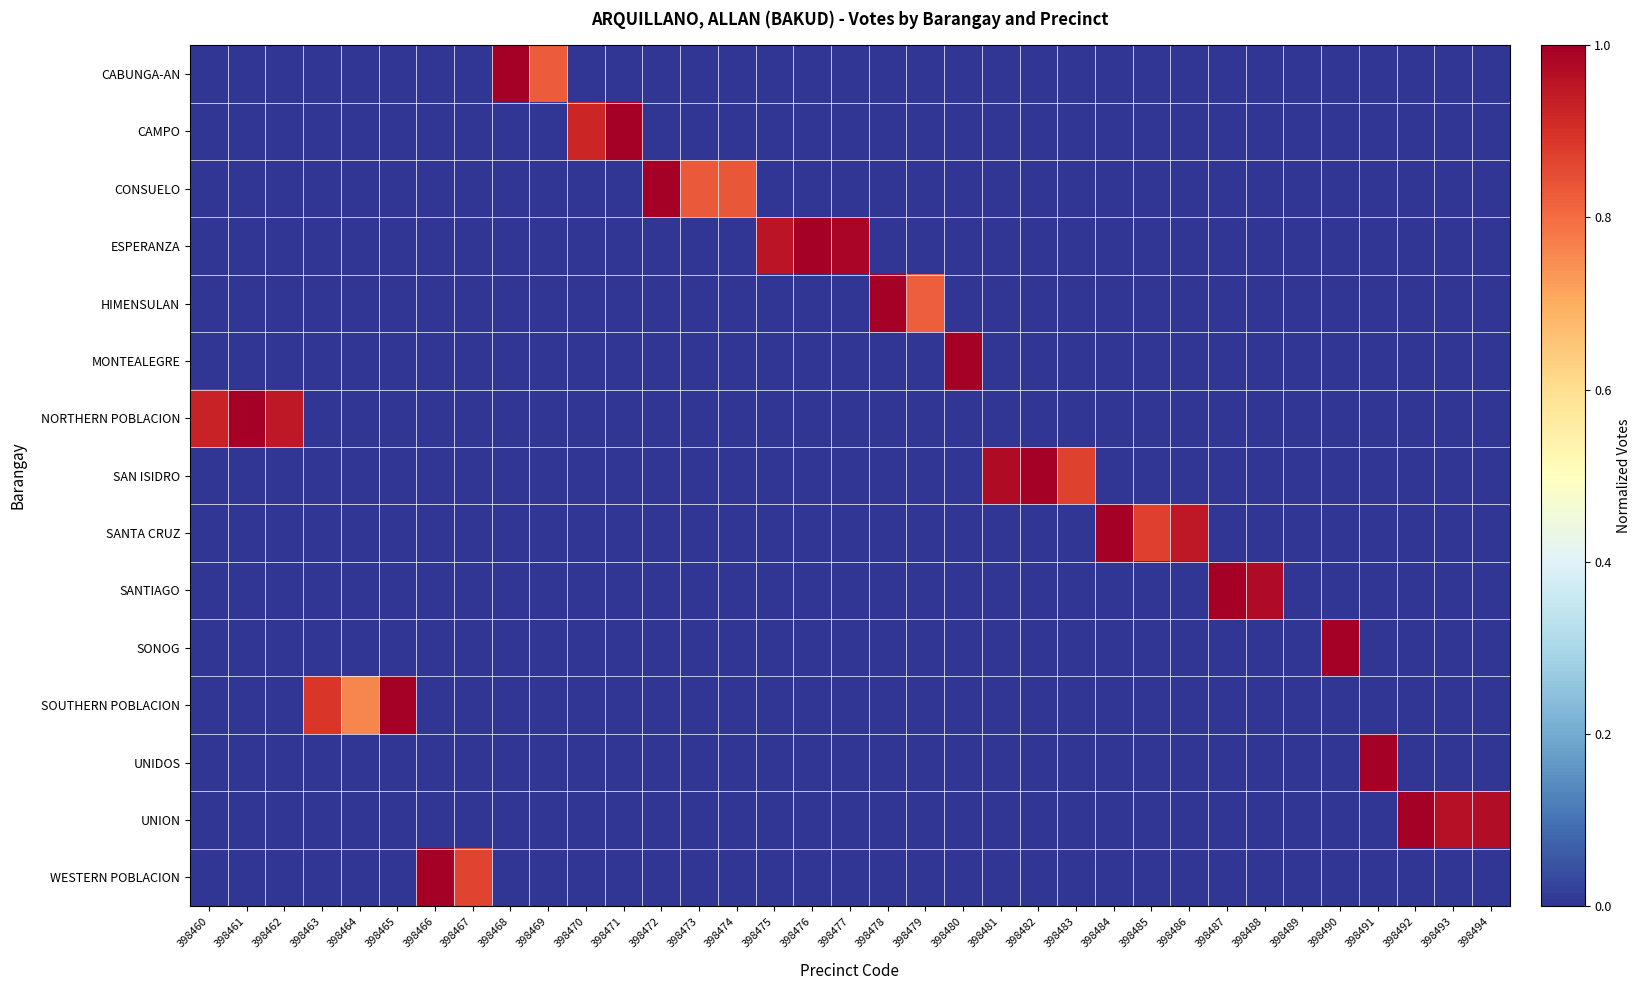

At 398488, list the series in order from largest to smallest.

SANTIAGO, CABUNGA-AN, CAMPO, CONSUELO, ESPERANZA, HIMENSULAN, MONTEALEGRE, NORTHERN POBLACION, SAN ISIDRO, SANTA CRUZ, SONOG, SOUTHERN POBLACION, UNIDOS, UNION, WESTERN POBLACION